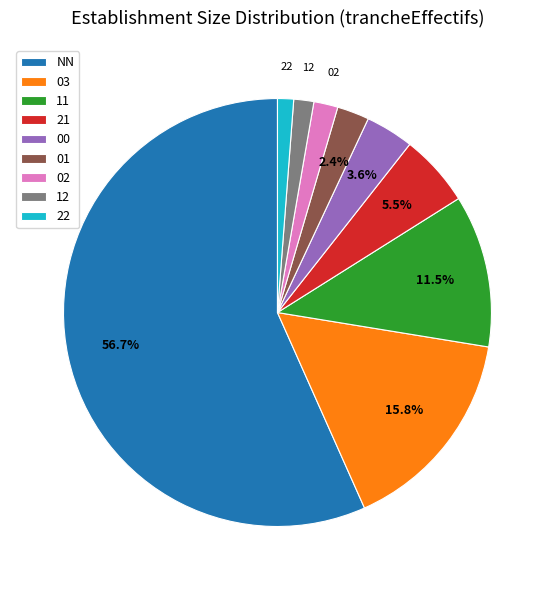

To the nearest percent, what is the combined percentage of 22 and 00?

5%